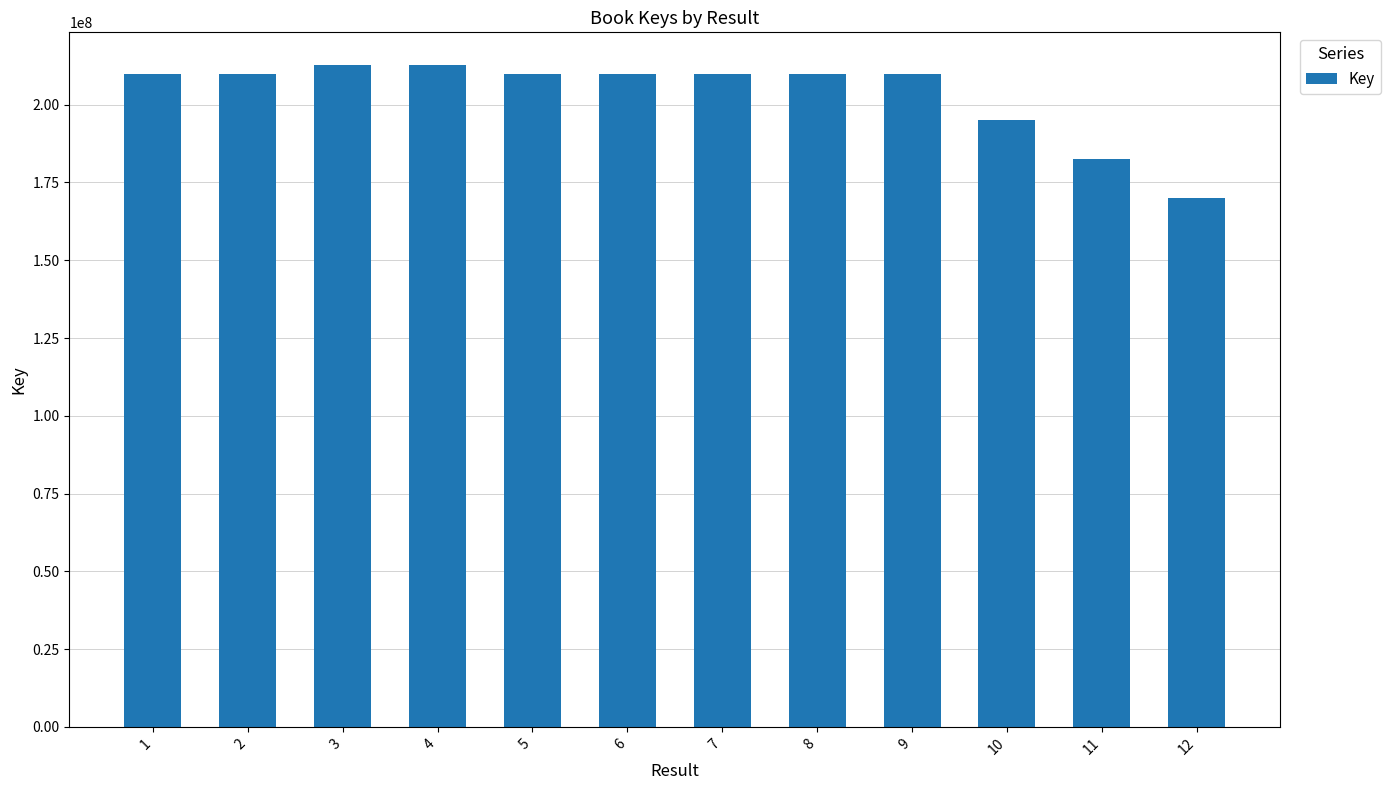

Between 11 and 6, which is larger?

6